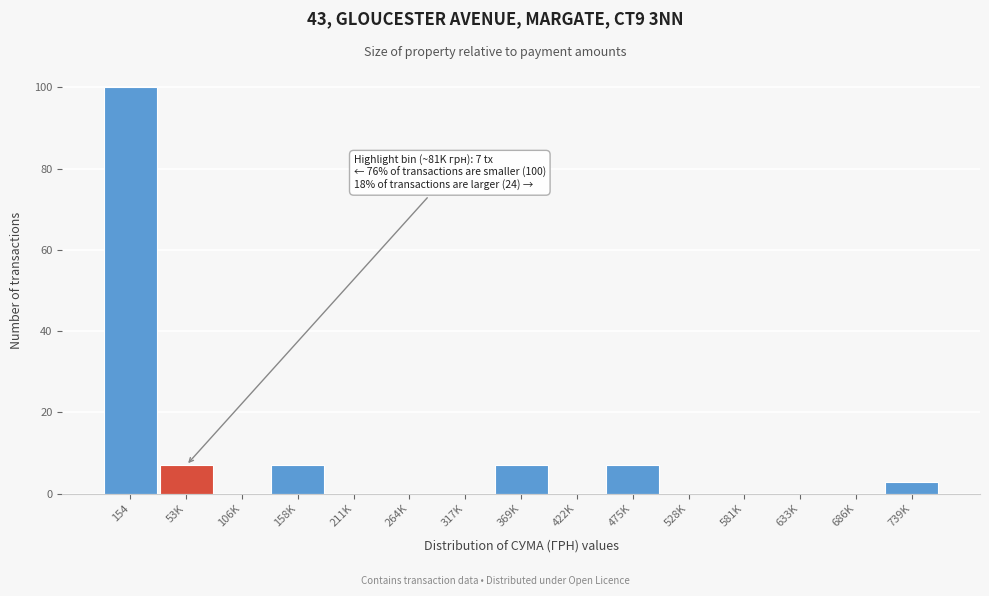

Reading left to right, what are all the values shown in this chart?

154=100	53K=7	106K=0	158K=7	211K=0	264K=0	317K=0	369K=7	422K=0	475K=7	528K=0	581K=0	633K=0	686K=0	739K=3